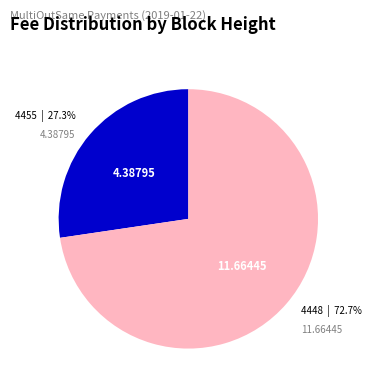

Is there any slice that represents more than half of the pie?

Yes